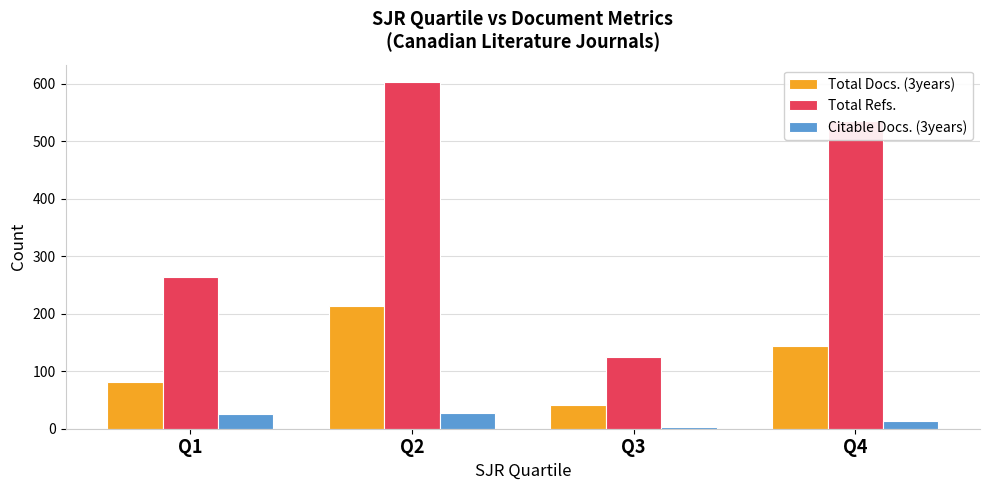

What are all the series names shown in the legend?

Total Docs. (3years), Total Refs., Citable Docs. (3years)